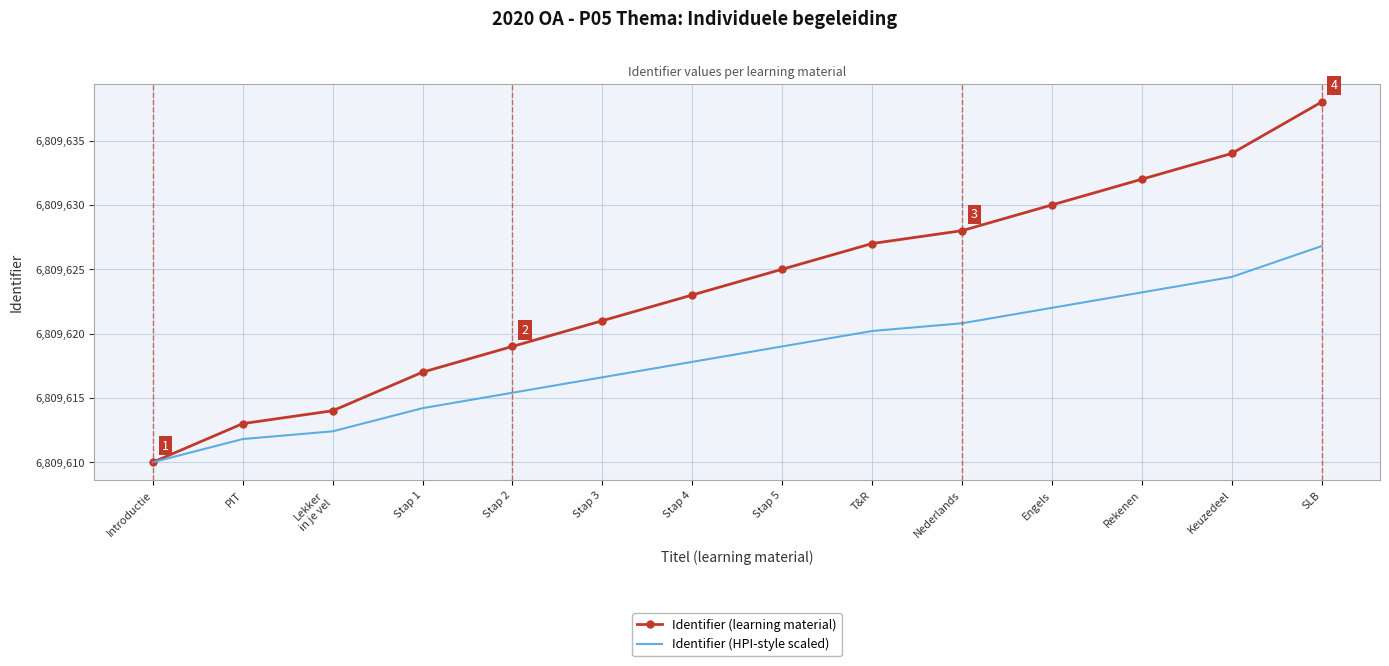

Which series has the largest total across all categories?

Identifier (learning material)